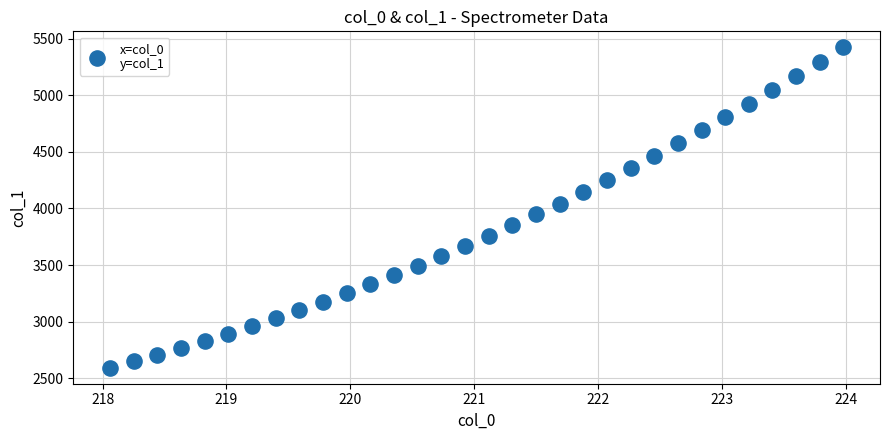

What is the range of X values (max minus min)?

5.9